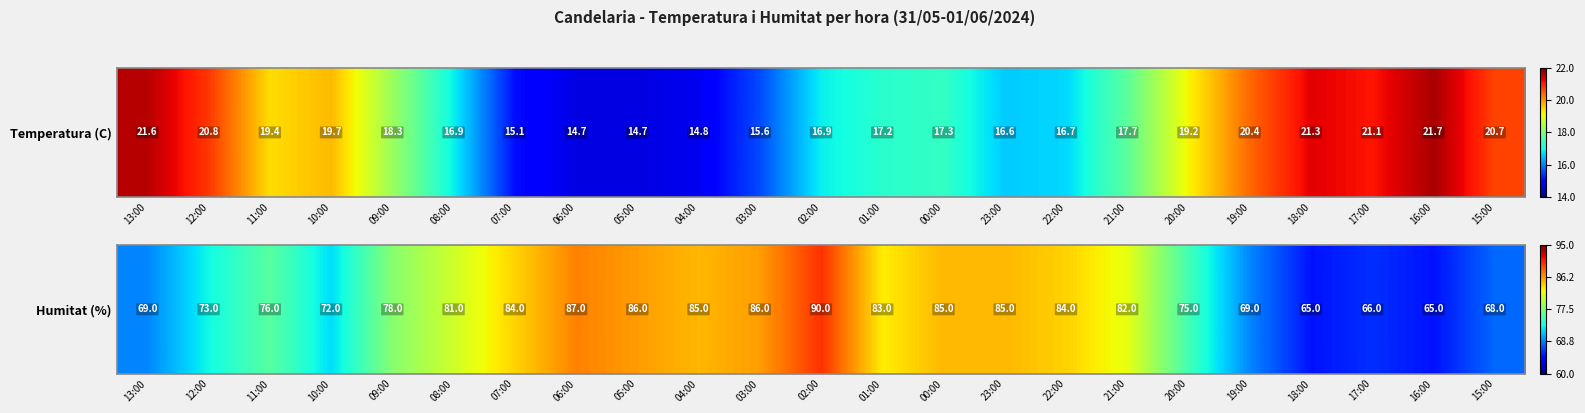

Rank the categories by value from highest to lowest.

02:00, 06:00, 05:00, 03:00, 04:00, 00:00, 23:00, 07:00, 22:00, 01:00, 21:00, 08:00, 09:00, 11:00, 20:00, 12:00, 10:00, 13:00, 19:00, 15:00, 17:00, 18:00, 16:00